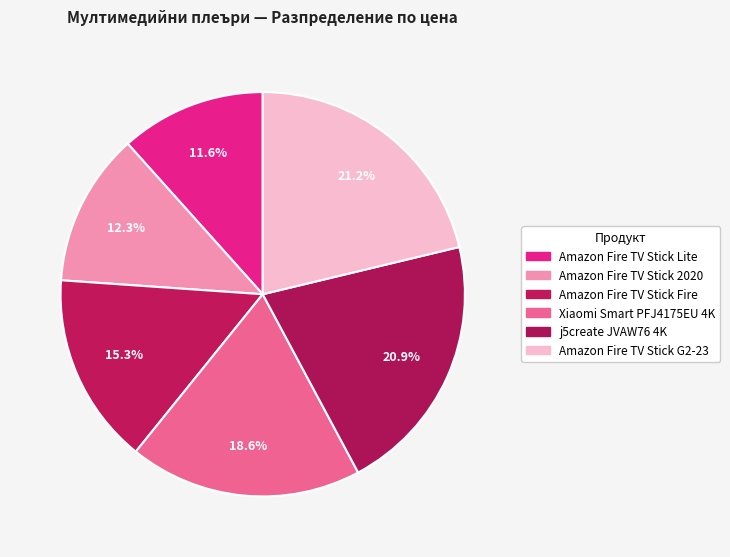

Count the number of slices in the pie.

6